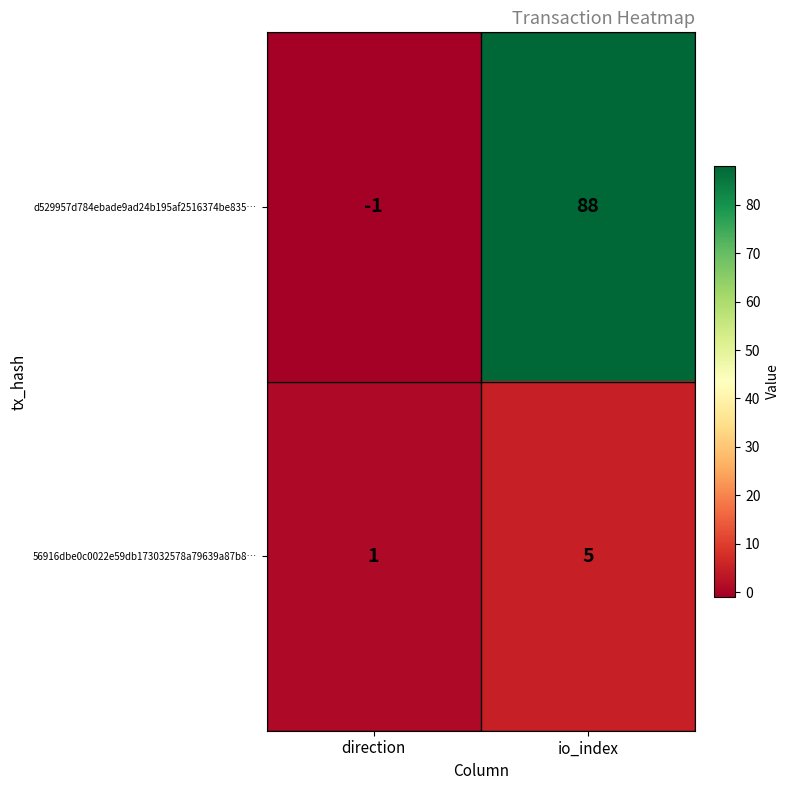

How many distinct data groups are displayed?

2